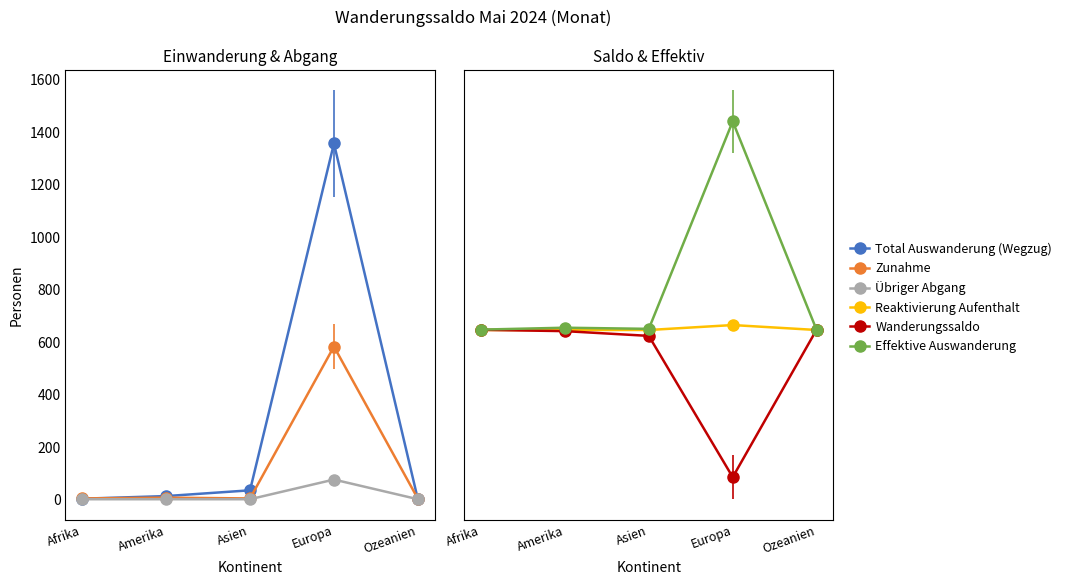

What is the total value across all series at Europa?

2362